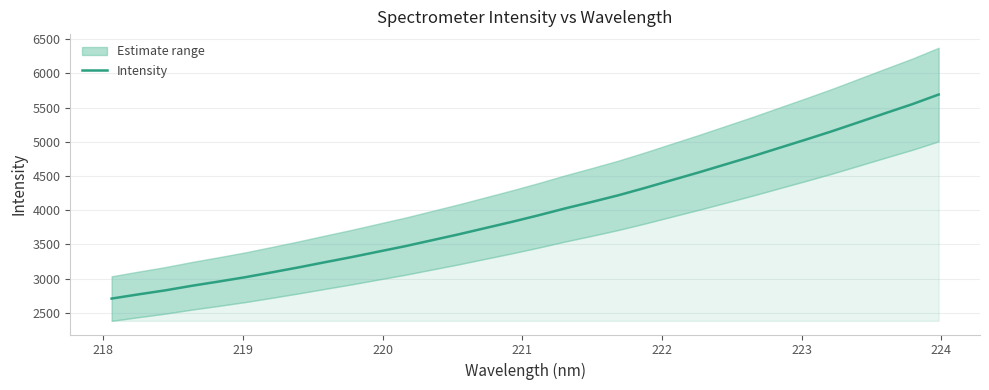

What is the smallest value displayed?

2710.4